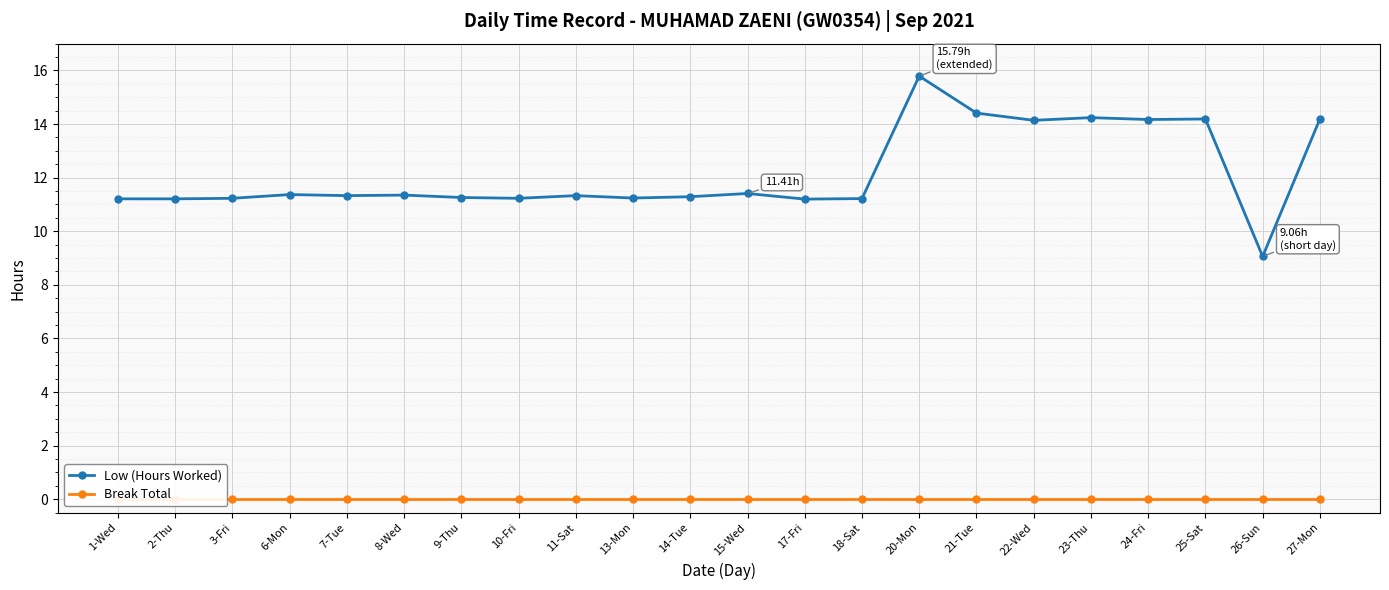

True or false: Low (Hours Worked) has more than 2 points higher than both neighbors.

True